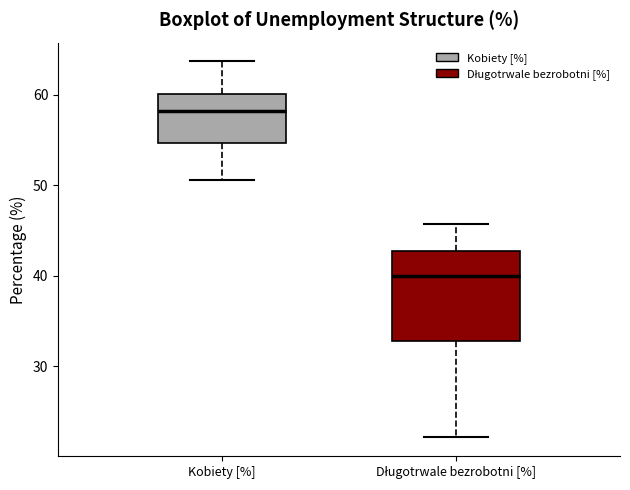

Which box is the tallest, from its lower edge to its upper edge?

Długotrwale bezrobotni [%]